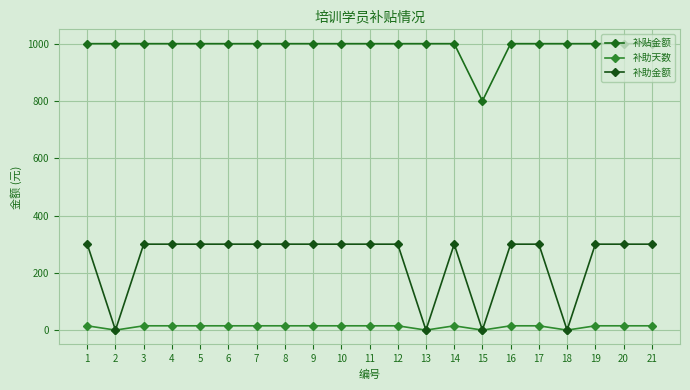

What is the maximum value shown in the chart?

1000